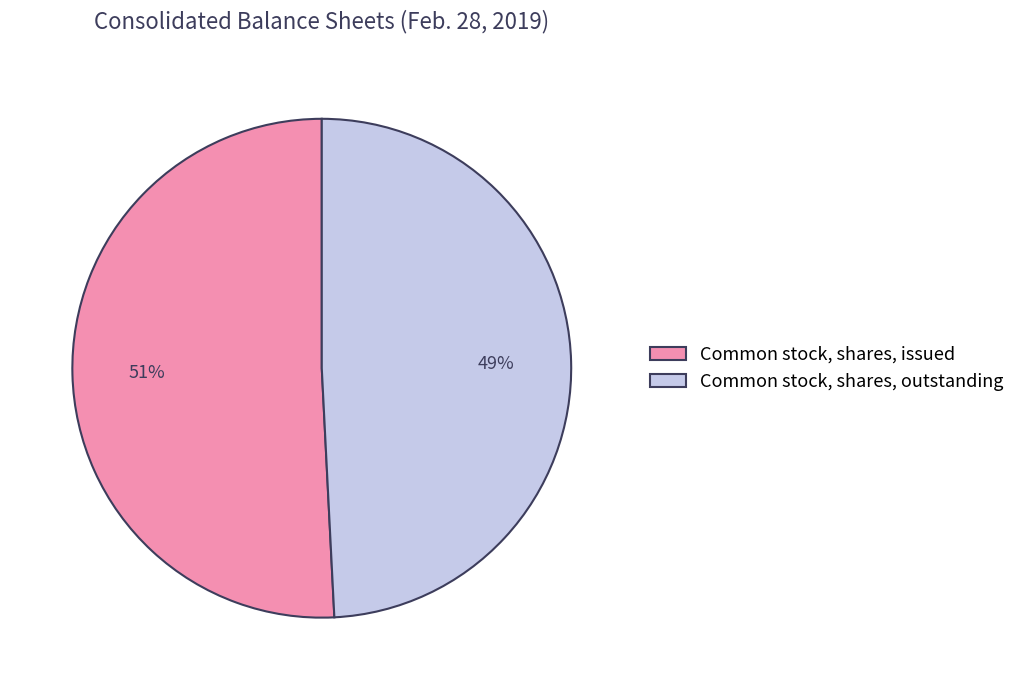

Is the sum of Common stock, shares, issued and Common stock, shares, outstanding greater than half?

Yes